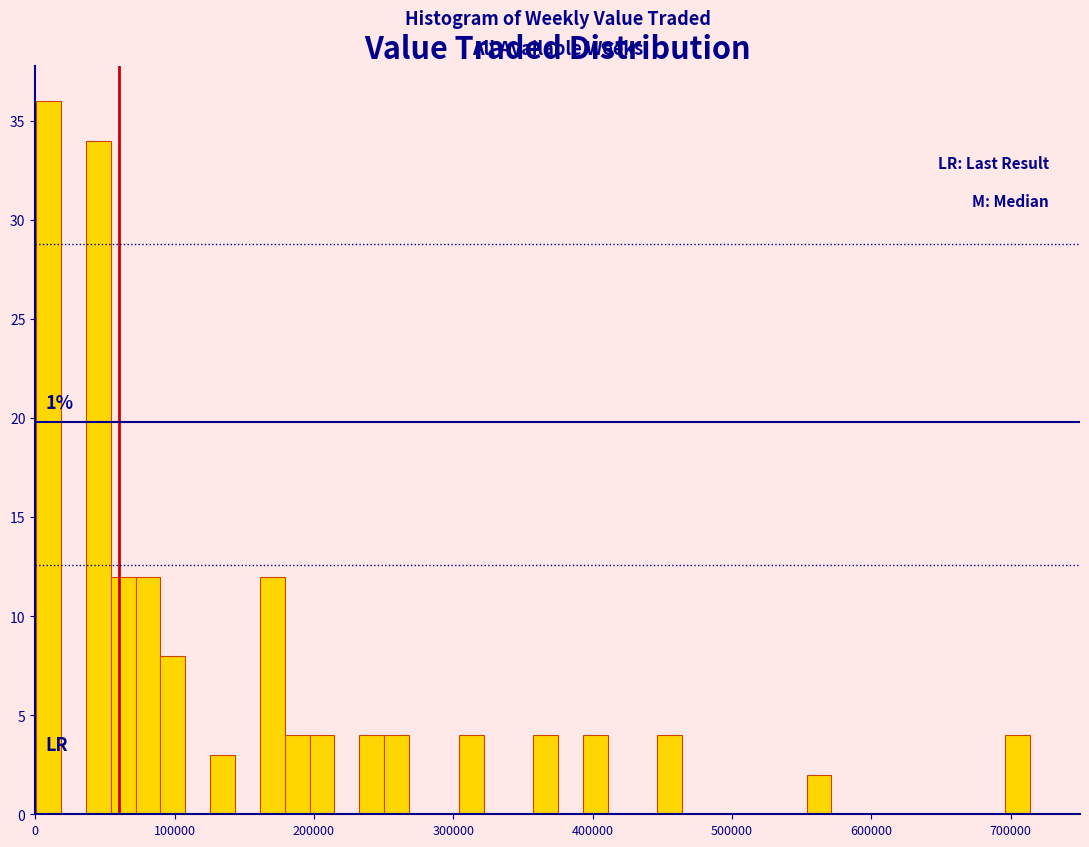

Read against the x-axis, roughly where is the centre of the tallest bar?

10000